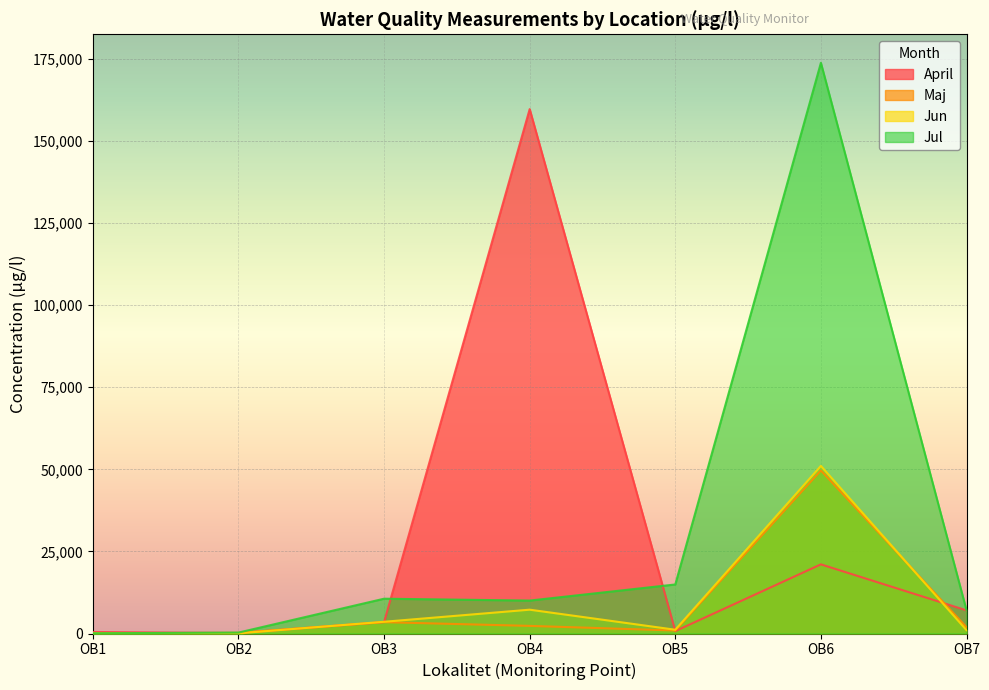

What are all the series names shown in the legend?

April, Maj, Jun, Jul